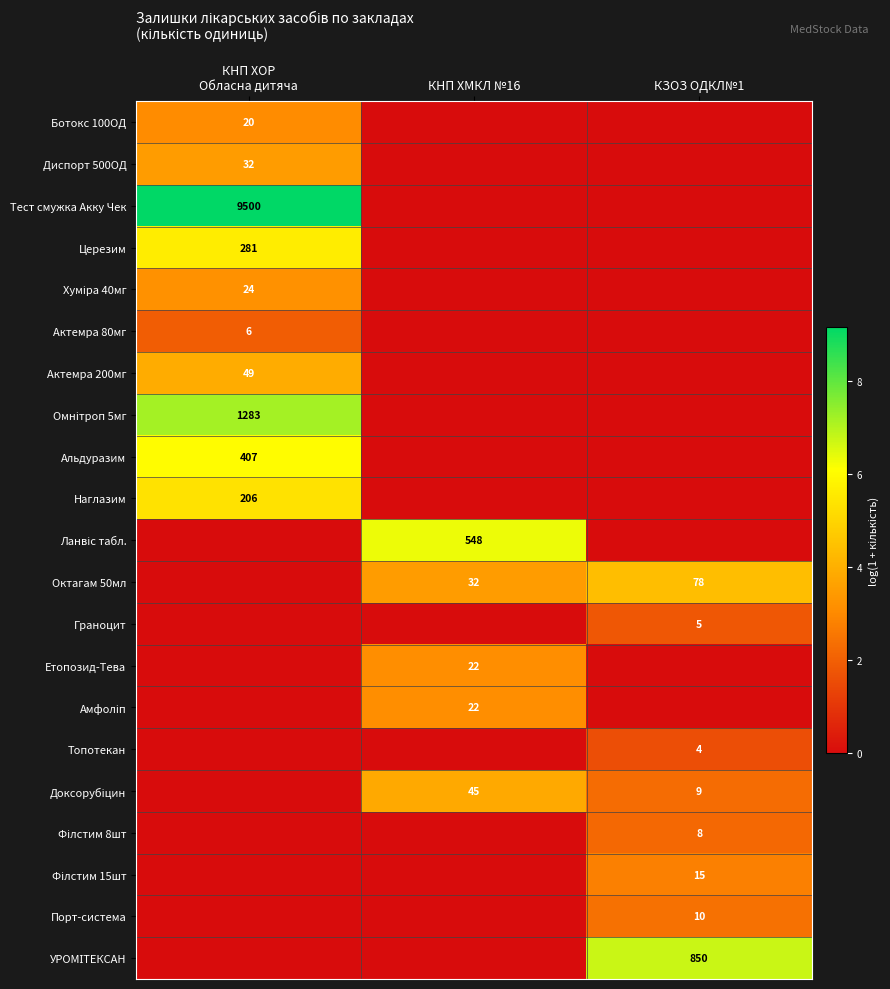

At which category is the sum across all series the highest?

КНП ХОР
Обласна дитяча